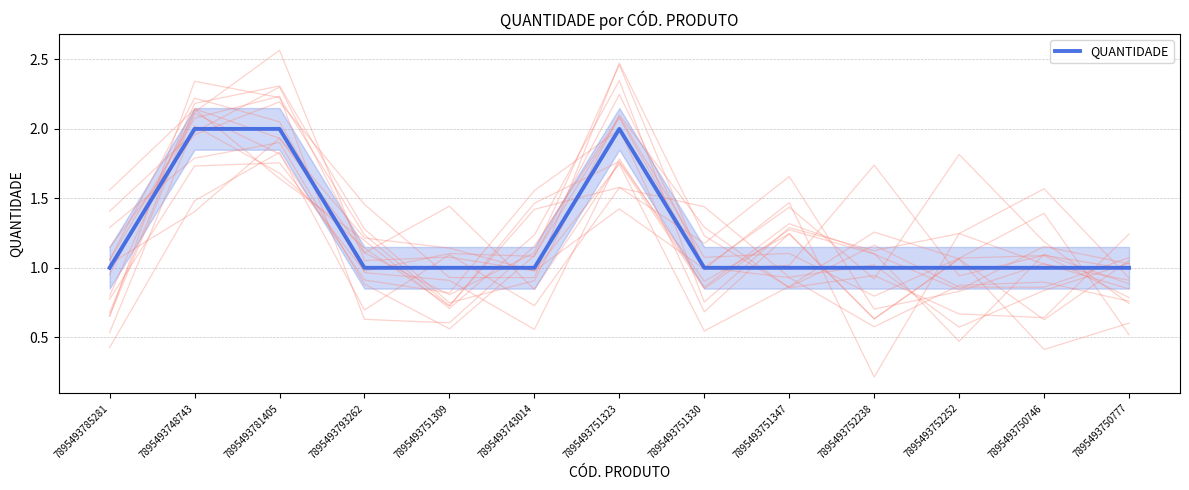

Rank the categories by value from lowest to highest.

7895493785281, 7895493793262, 7895493751309, 7895493743014, 7895493751330, 7895493751347, 7895493752238, 7895493752252, 7895493750746, 7895493750777, 7895493748743, 7895493781405, 7895493751323